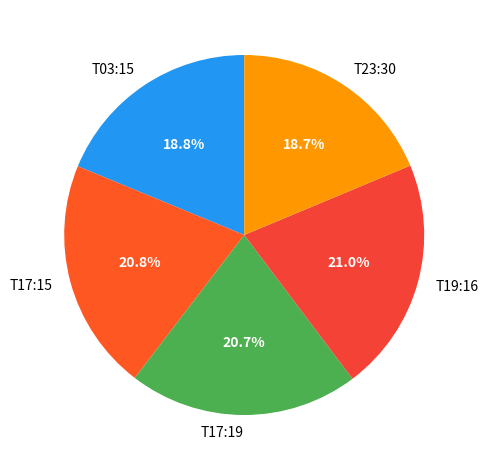

Approximately how many times larger is the value at T23:30 compared to T19:16?

0.9